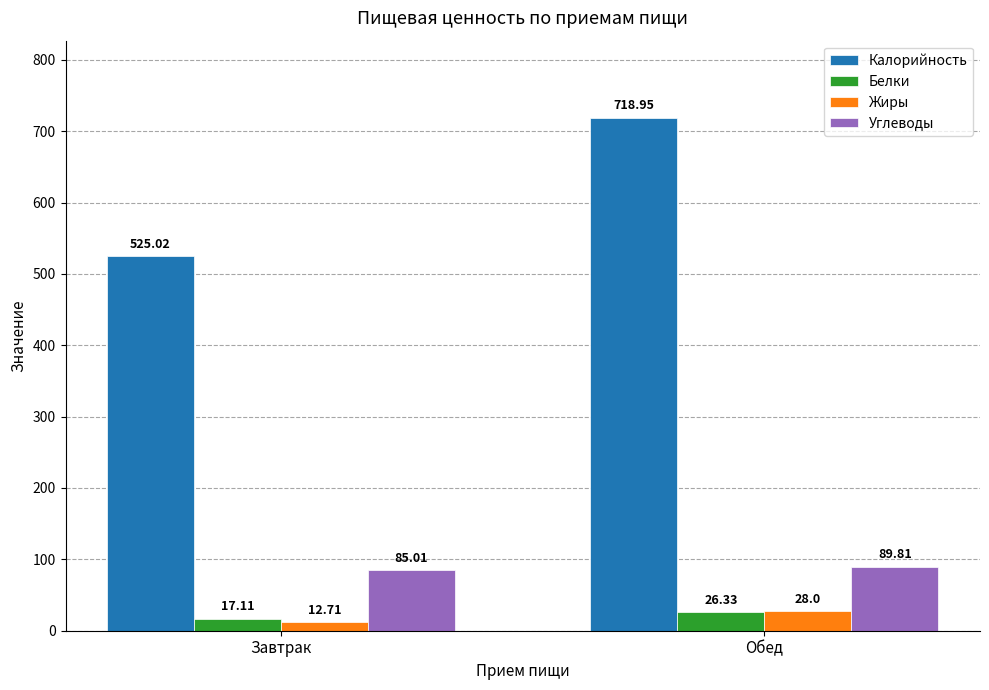

What is the label of the 2nd bar from the left?

Обед